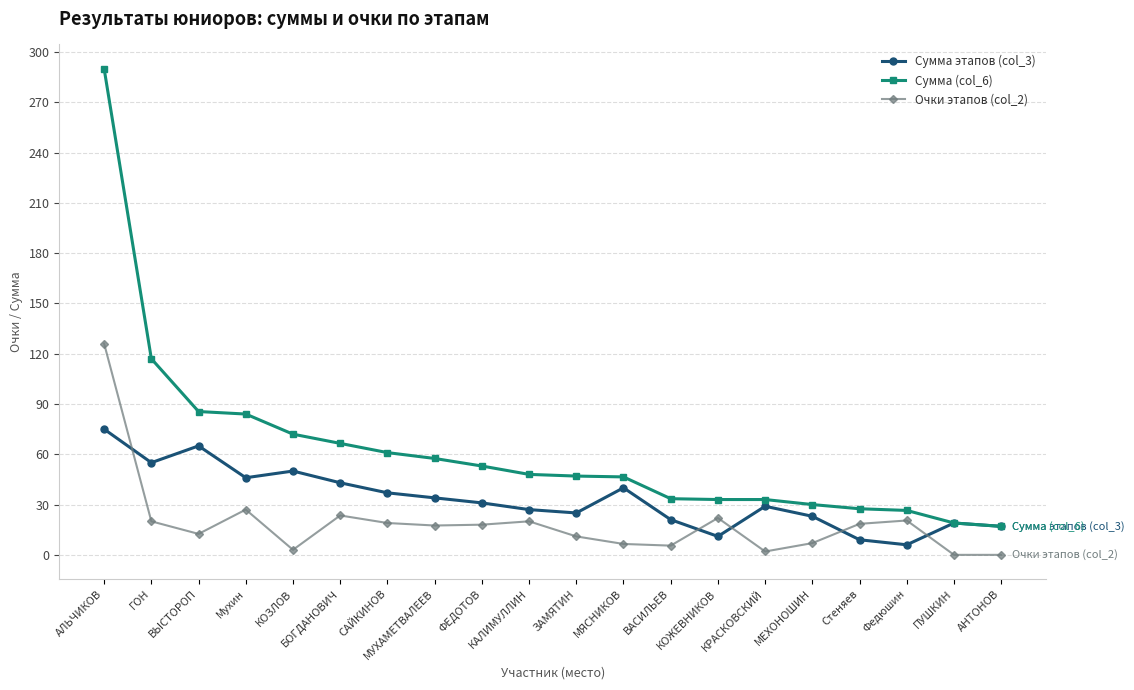

True or false: Очки этапов (col_2) and Сумма этапов (col_3) intersect in this chart.

True